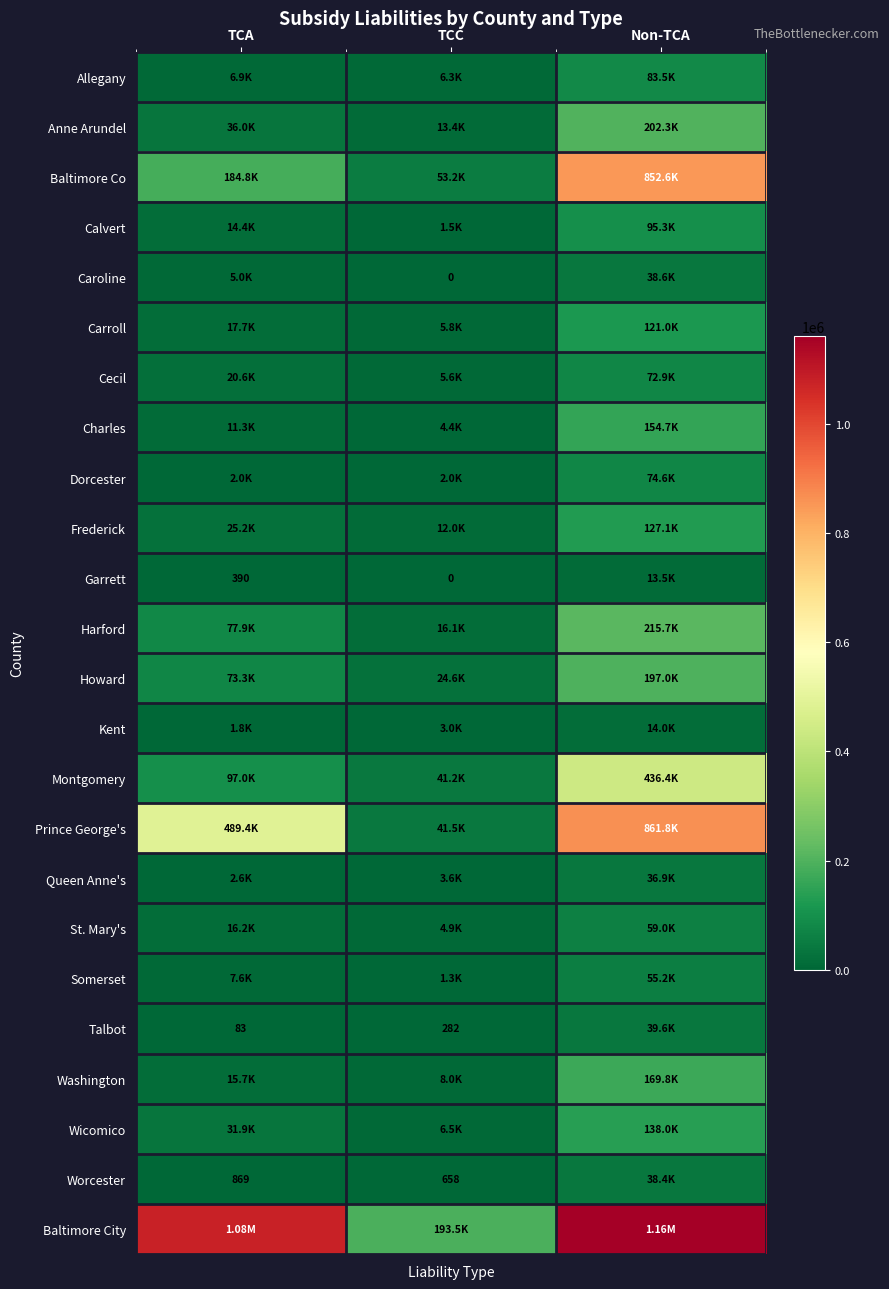

At how many categories does at least one series exceed 922745?

2